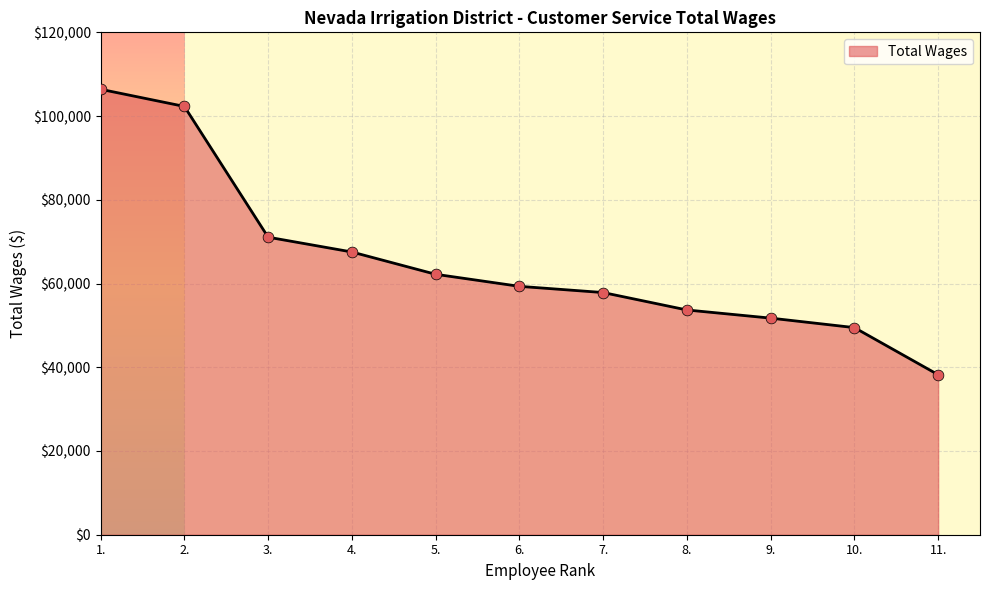

What is the ratio of the value at 11. to the value at 8.?

0.7